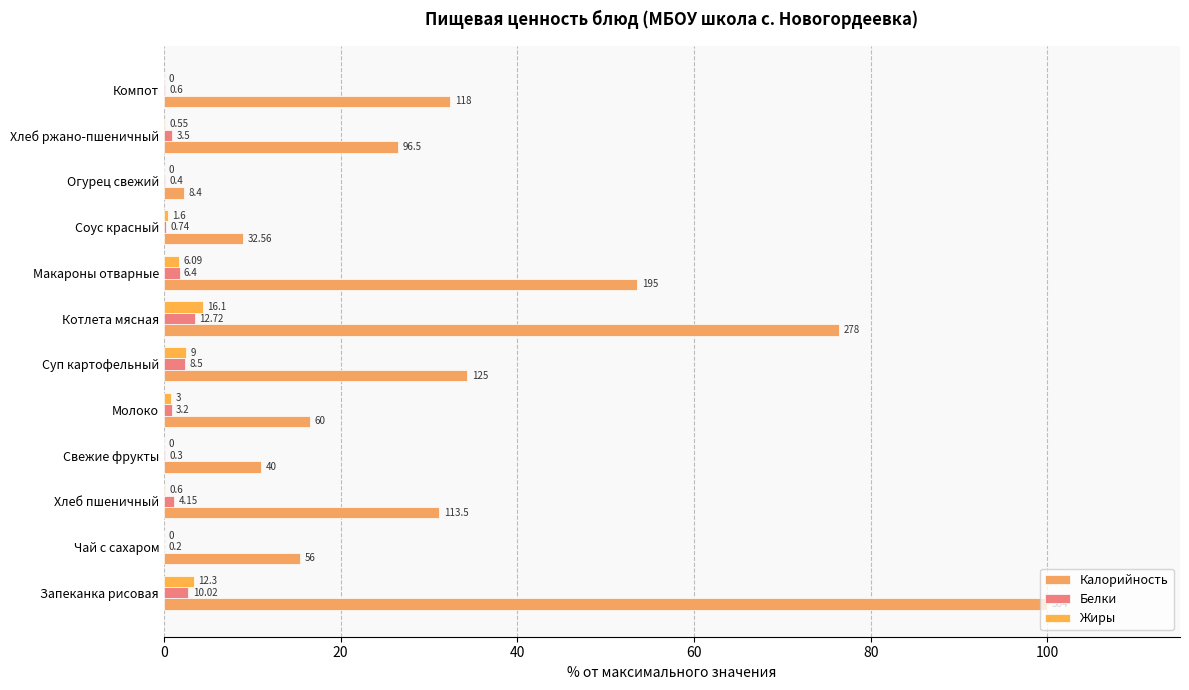

Reading left to right, what are all the values shown in this chart?

Калорийность: 100.0	15.4	31.2	11.0	16.5	34.3	76.4	53.6	8.9	2.3	26.5	32.4
Белки: 2.8	0.1	1.1	0.1	0.9	2.3	3.5	1.8	0.2	0.1	1.0	0.2
Жиры: 3.4	0.0	0.2	0.0	0.8	2.5	4.4	1.7	0.4	0.0	0.2	0.0